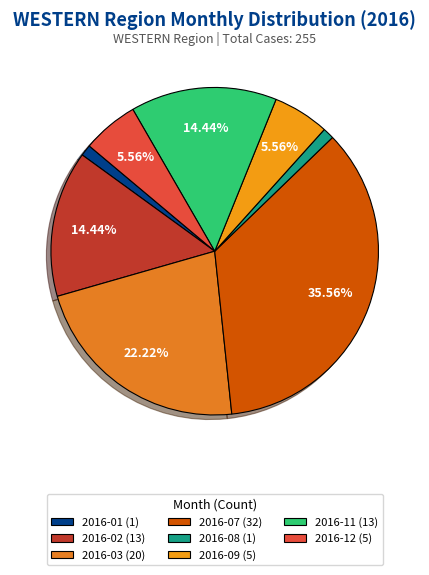

How many slices are in this pie chart?

8